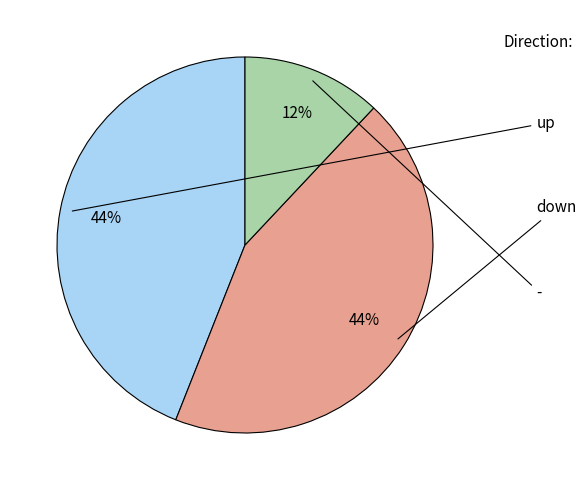

To the nearest percent, what is the average slice percentage?

33%